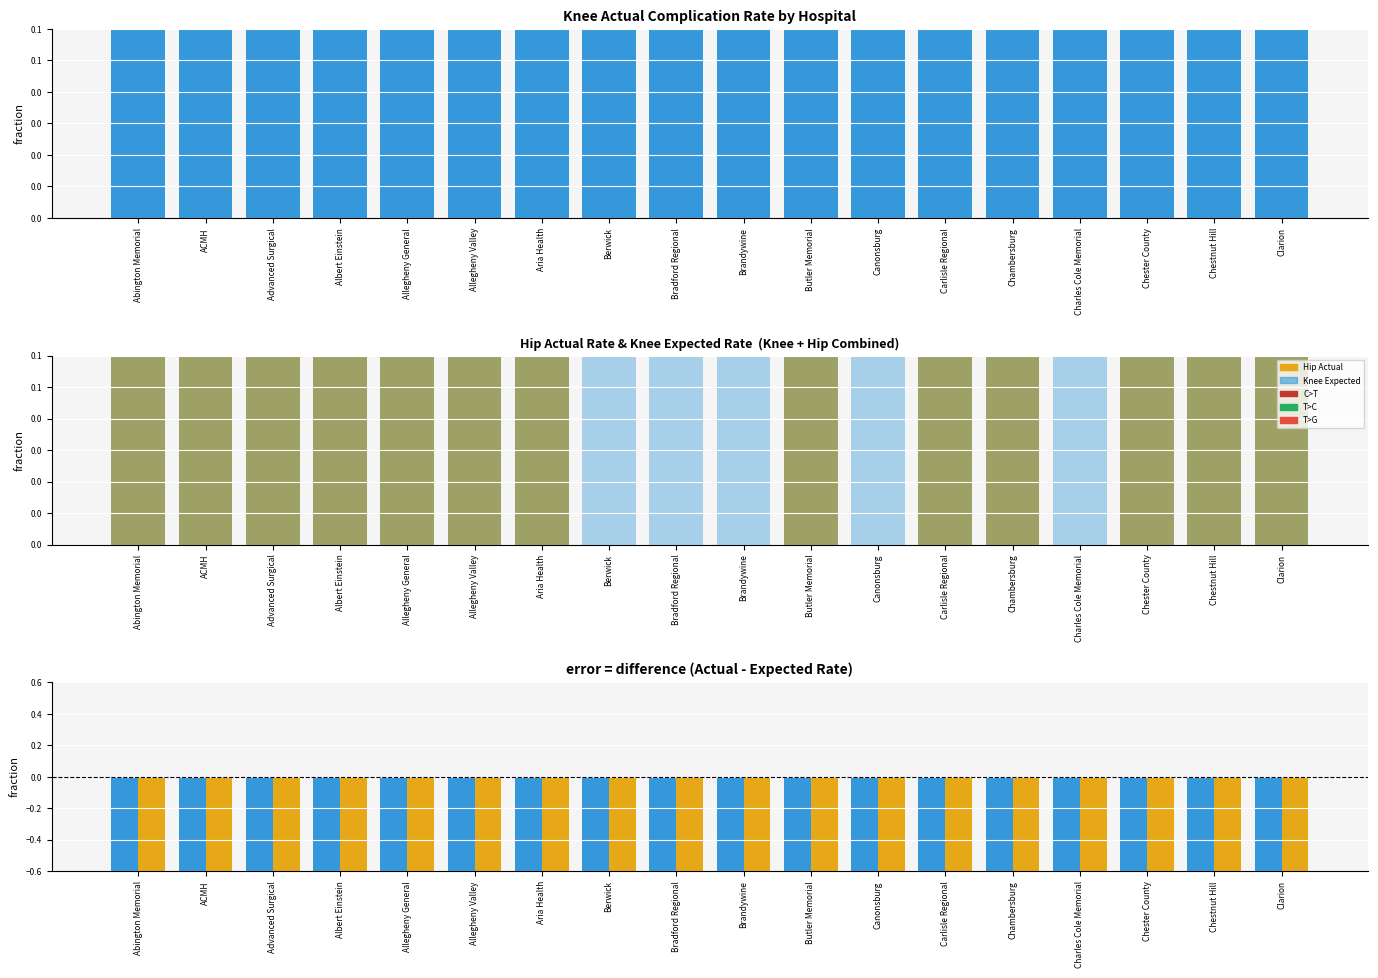

Is it true that Hip Diff (Actual-Expected) equals -2.5 at Aria Health?

True